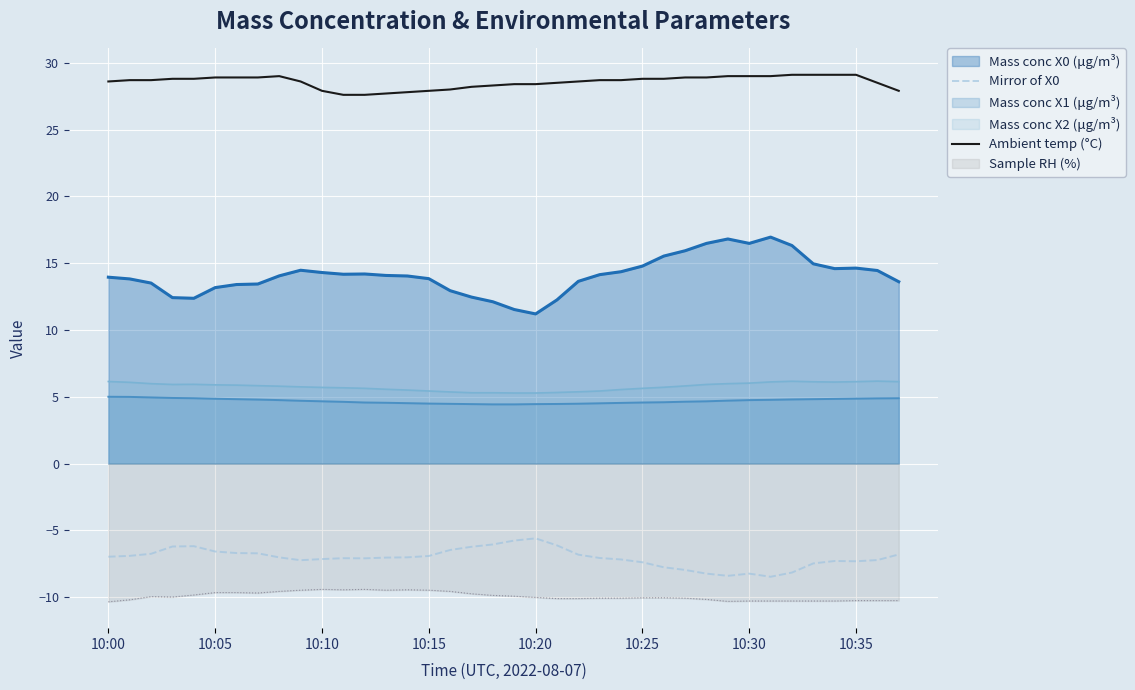

Where is Mirror of X0 nearest to the value -7?

14